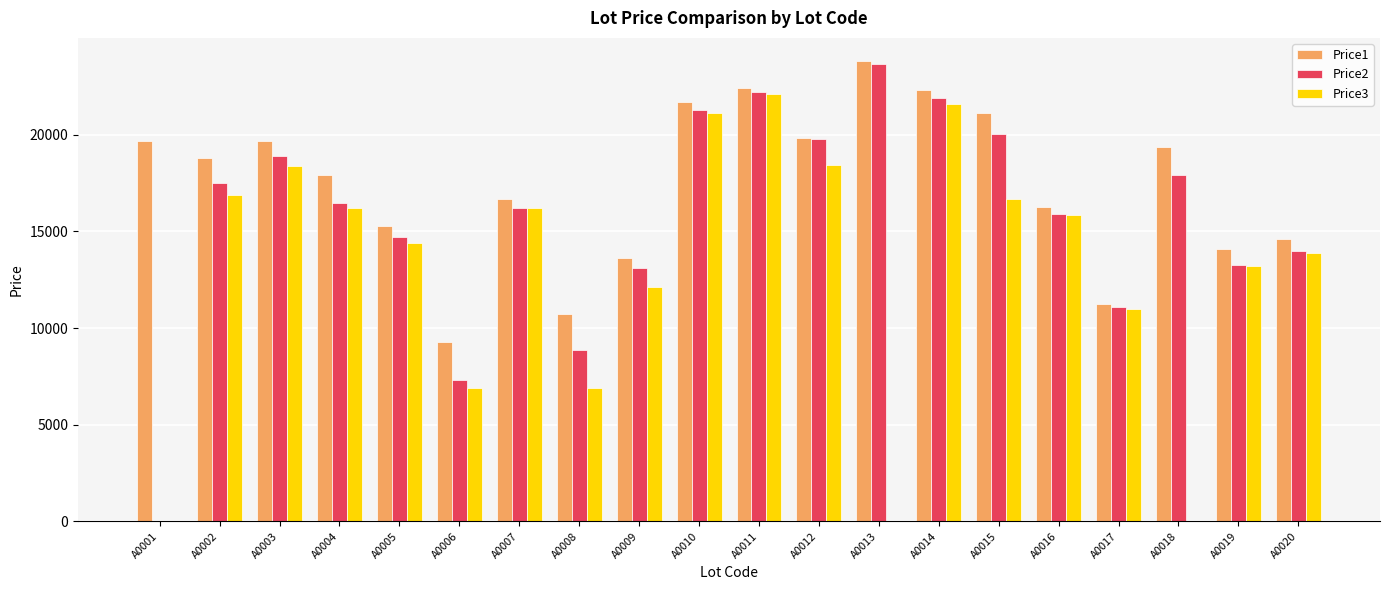

How many data points does each series have?

20